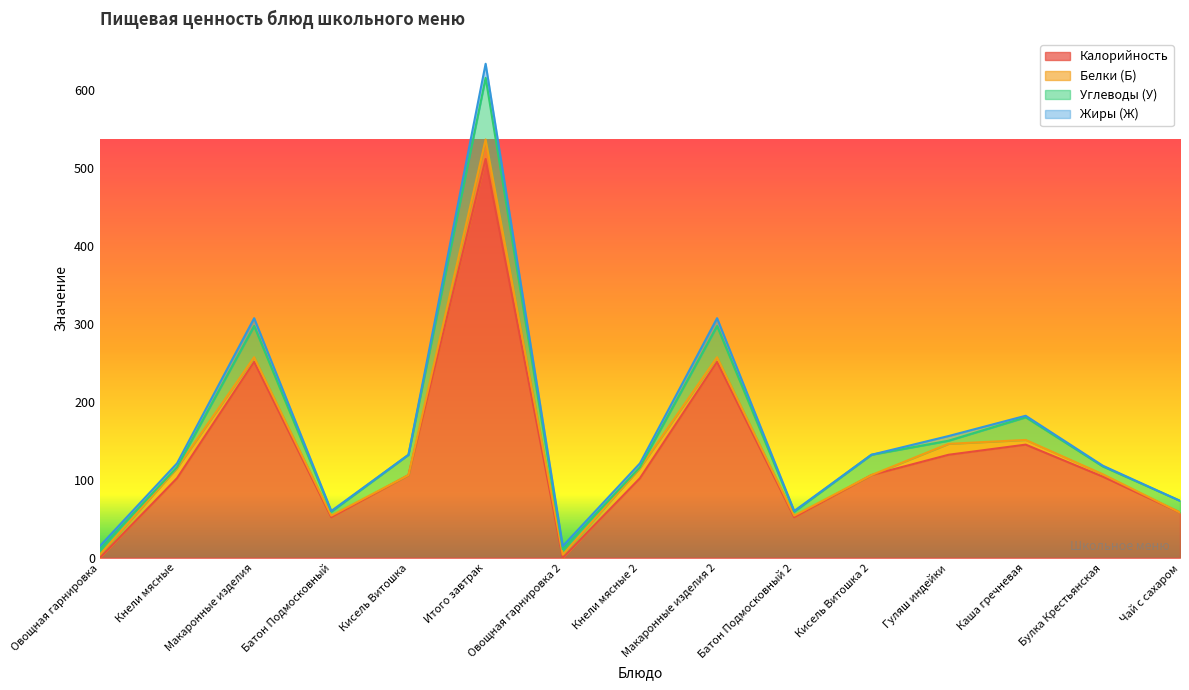

How many values in Калорийность are above zero?

13